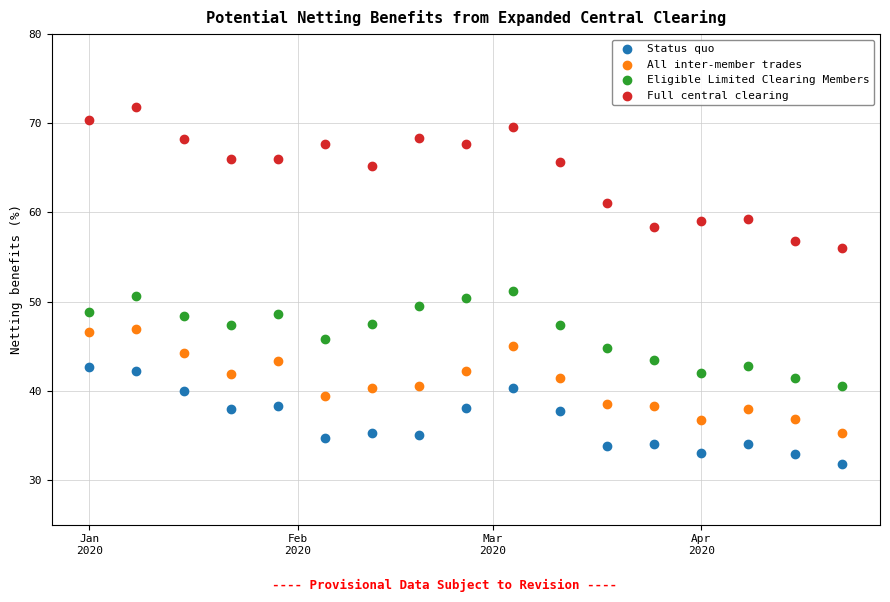

Which series contains the lowest Y value?

Status quo